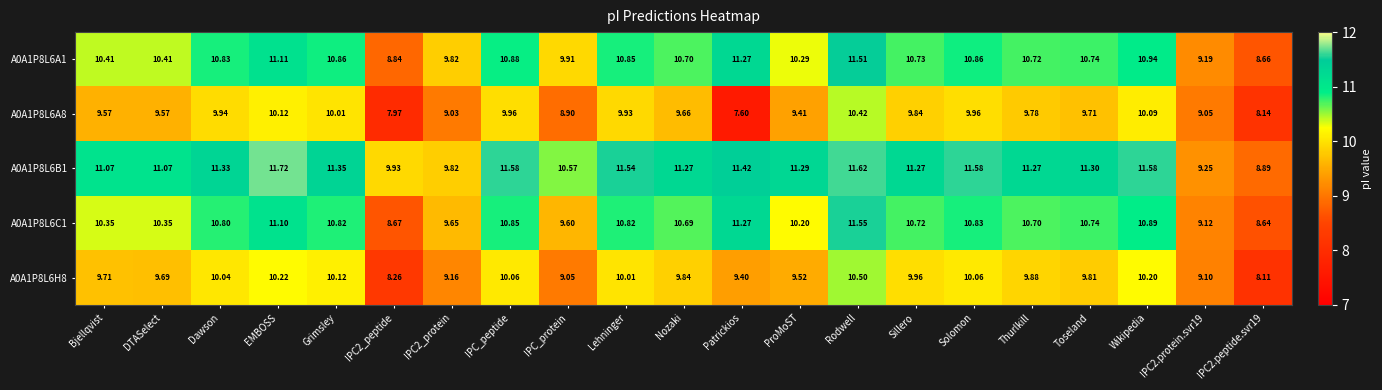

Which category has the lowest value across all series?

Patrickios